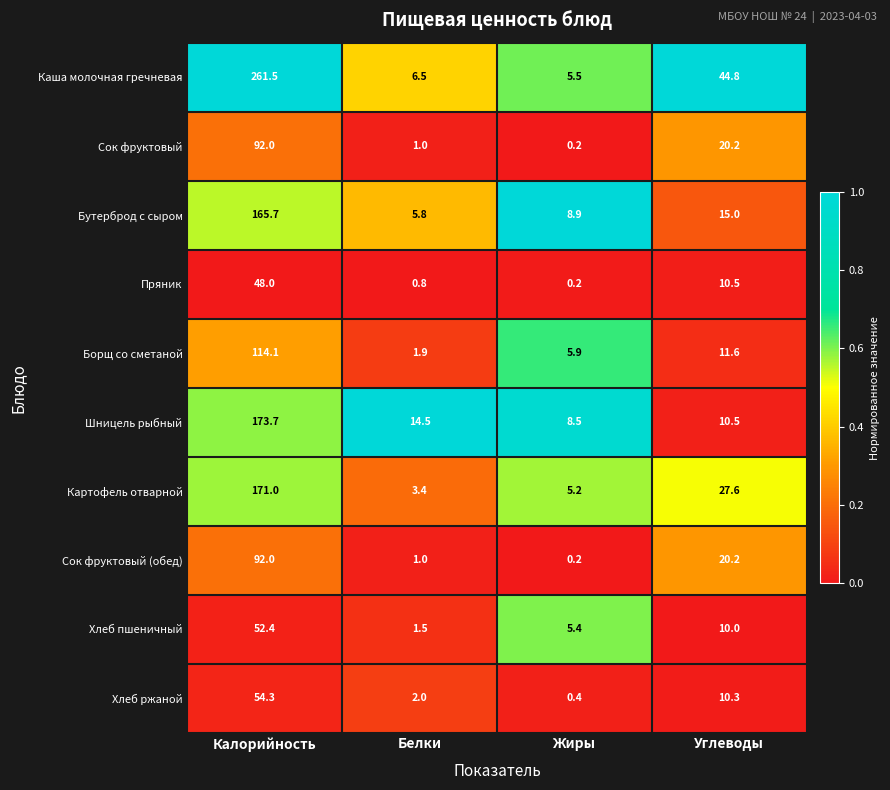

Rank the categories by Бутерброд с сыром value from lowest to highest.

Белки, Жиры, Углеводы, Калорийность